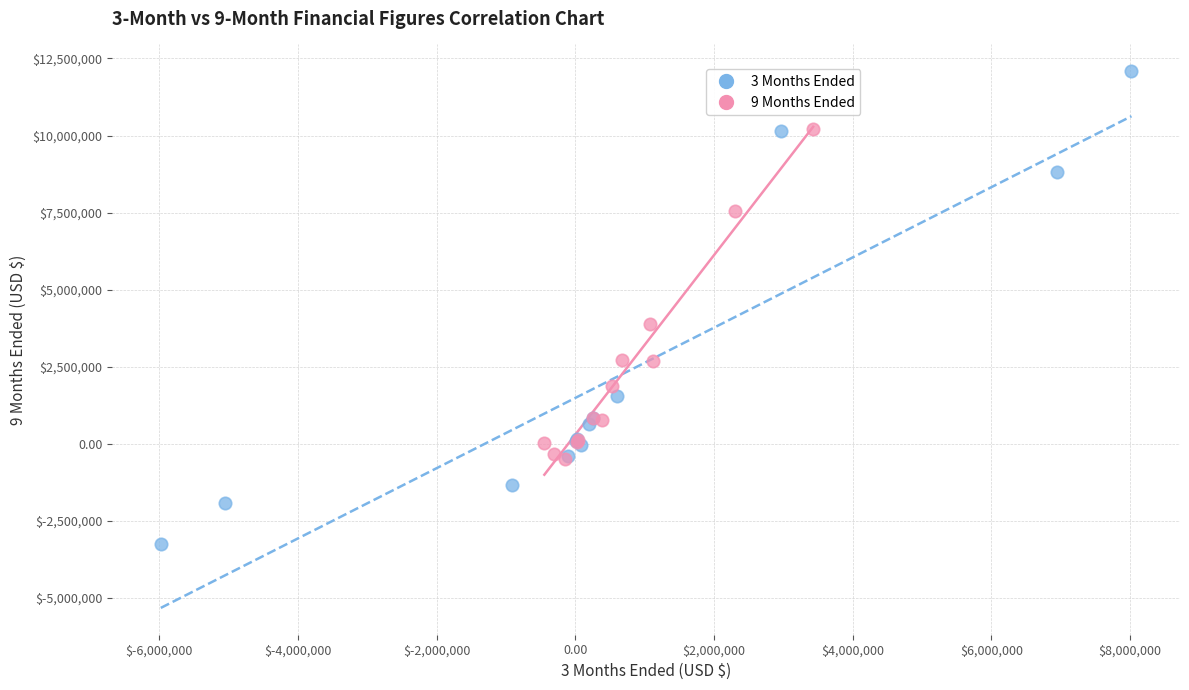

What are all the series names shown in the legend?

3 Months Ended, 9 Months Ended